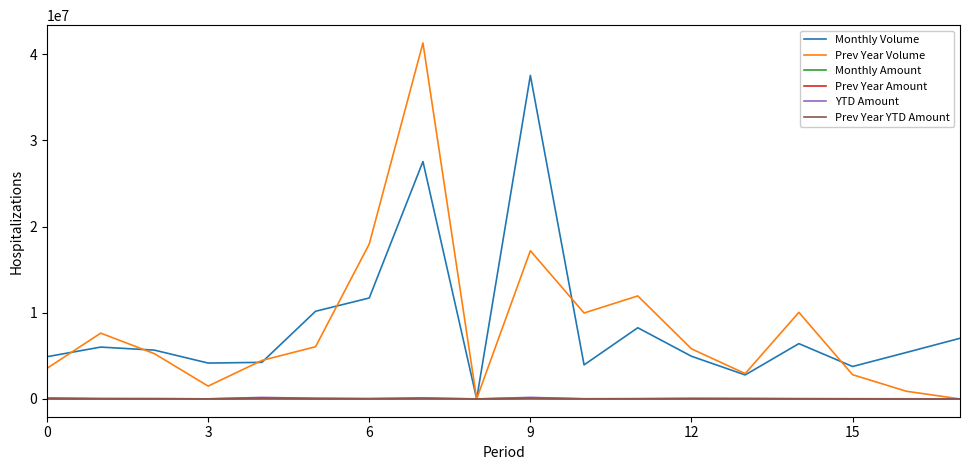

What is the maximum value shown in the chart?

41322144.0